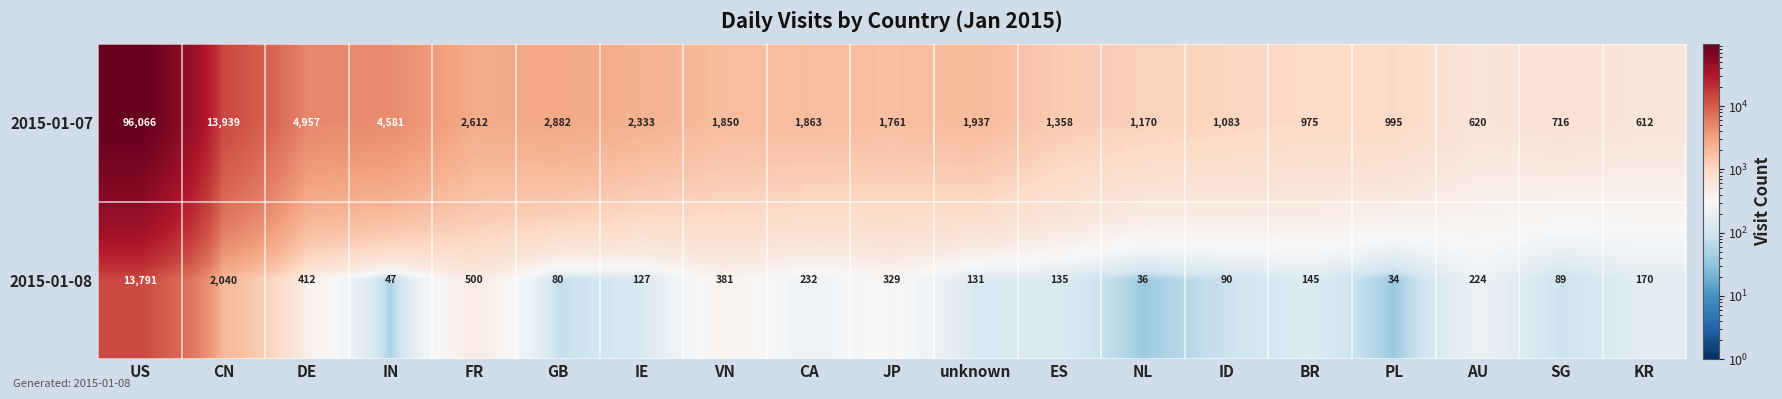

At which label is 2015-01-07 closest to 48339?

CN